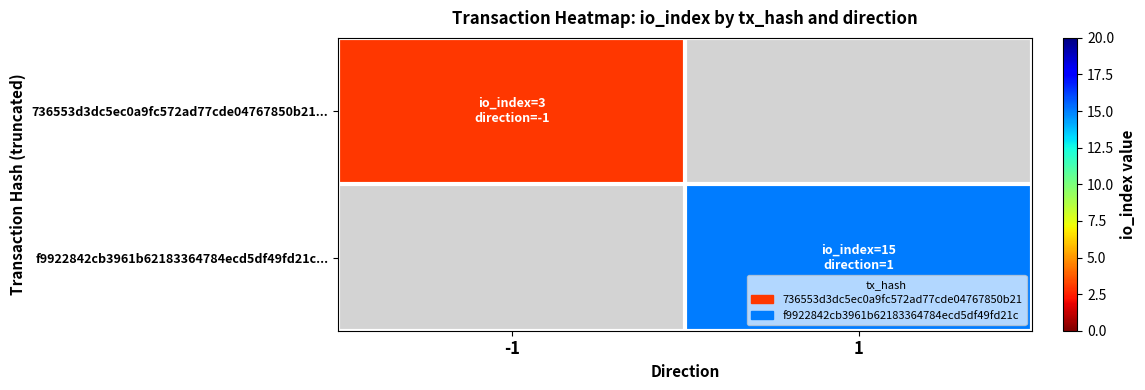

How many values in 736553d3dc5ec0a9fc572ad77cde04767850b21... are above zero?

1